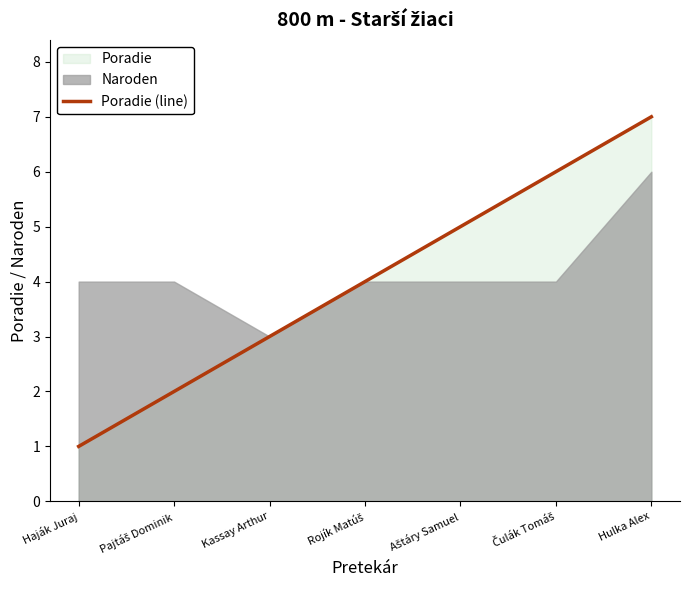

How many values are below 4?

3